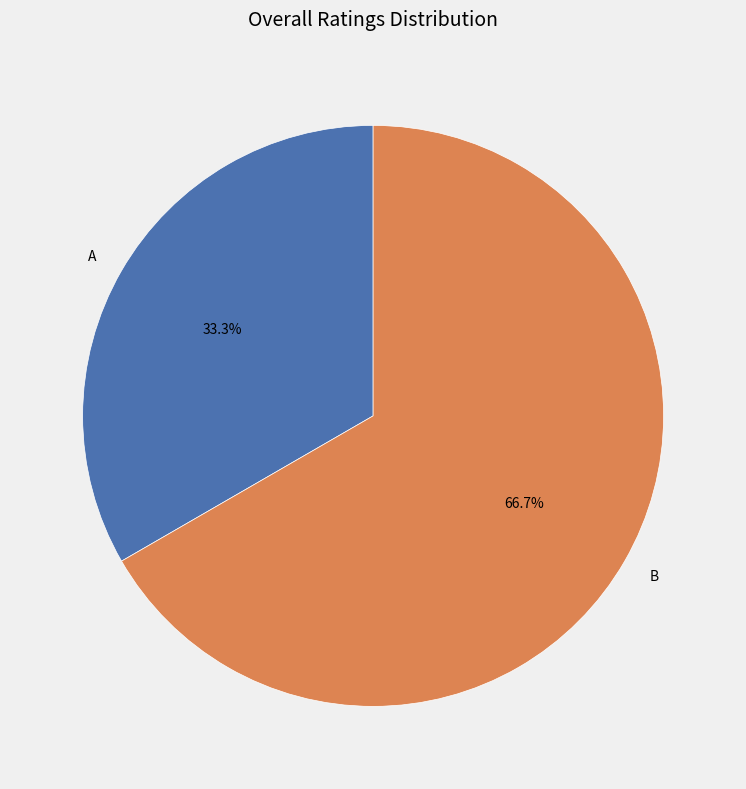

The A slice represents 33% of the pie. True or false?

True